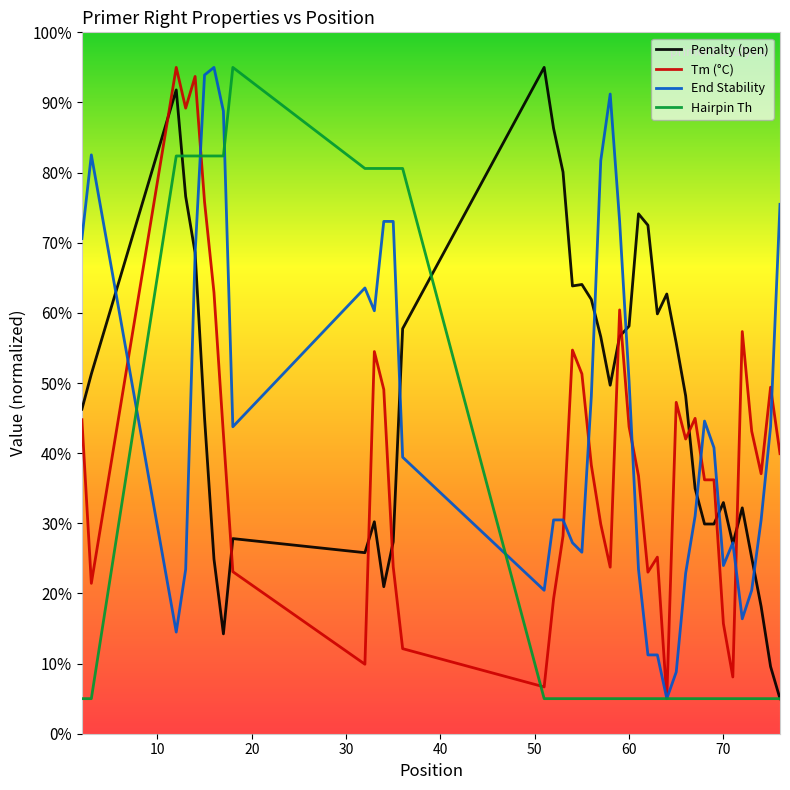

What are all the series names shown in the legend?

Penalty (pen), Tm (°C), End Stability, Hairpin Th